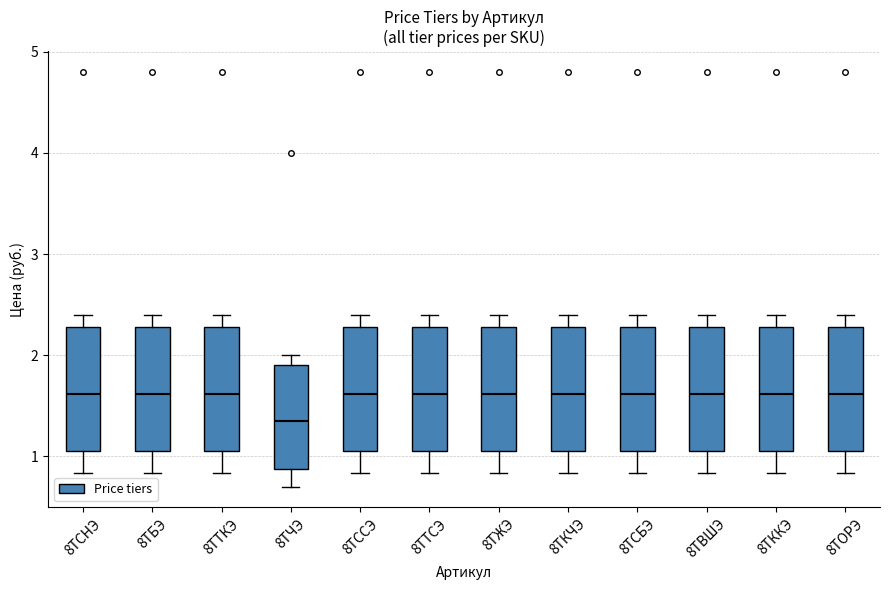

Where is the upper edge of the box for 8ТССЭ on the y-axis? The values are not printed on the chart, so give them approximately, as read against the axis.

2.3